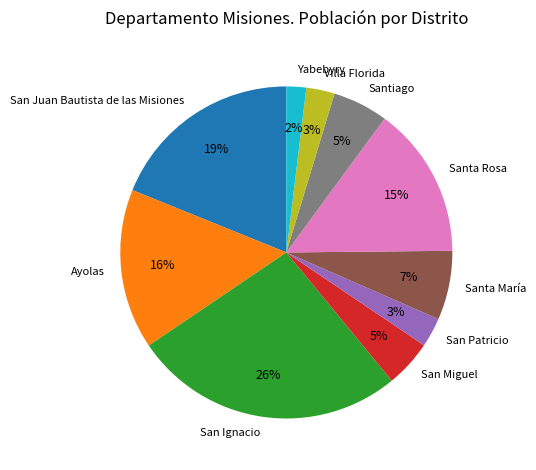

How many segments does this pie chart have?

10